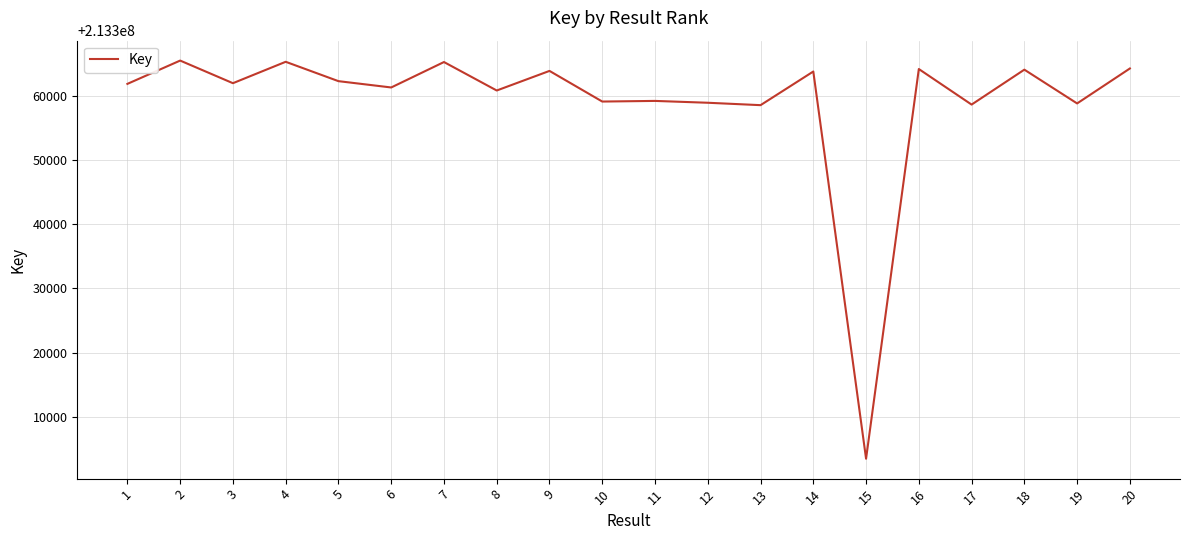

Approximately how many times larger is the value at 16 compared to 13?

1.0